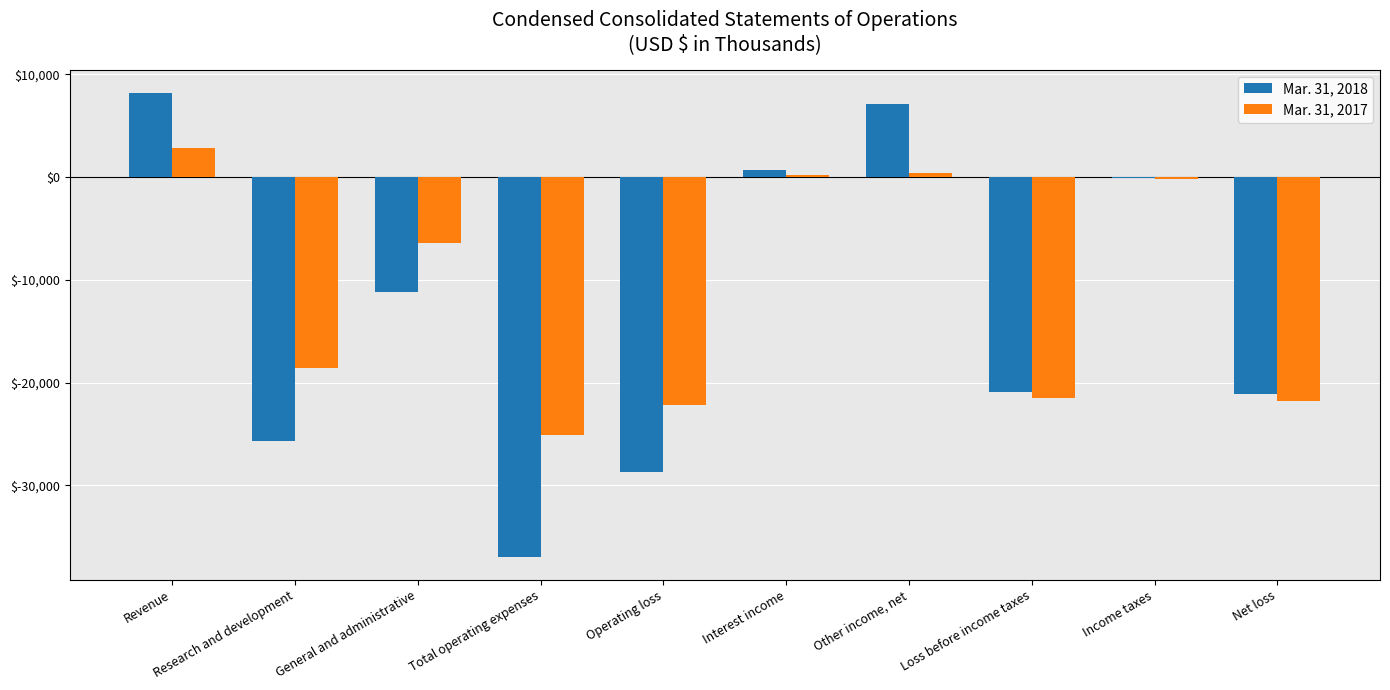

Is it true that Mar. 31, 2017 equals -12698 at Loss before income taxes?

False